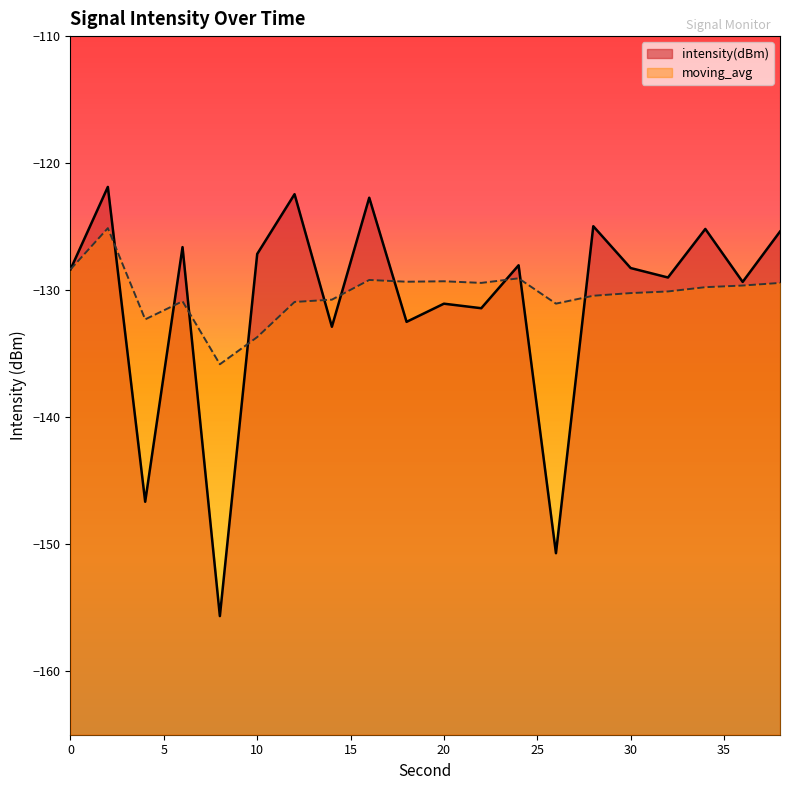

True or false: moving_avg has a value of -232.7 at 38.

False